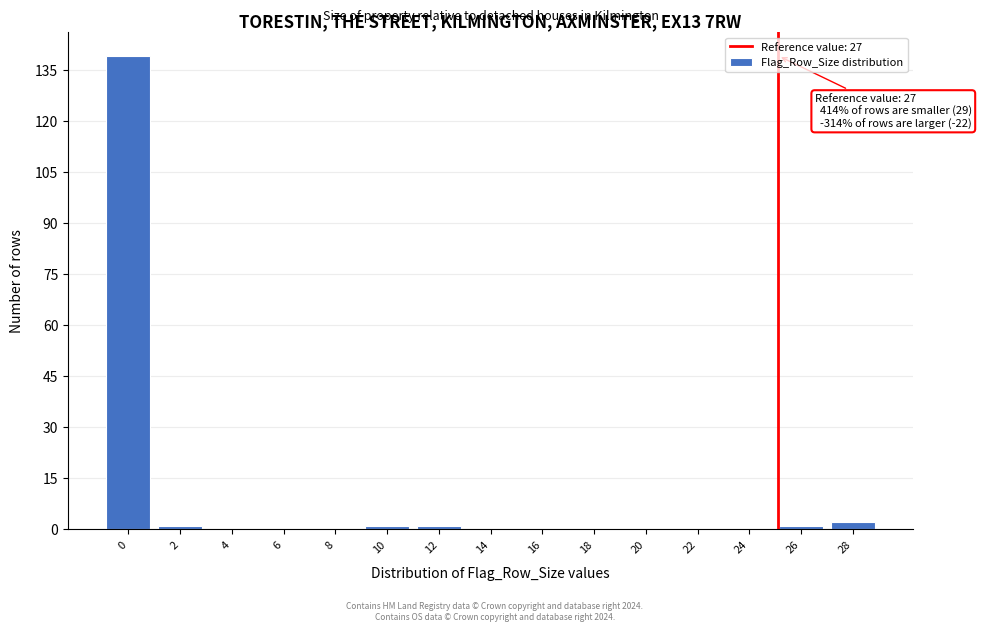

Reading right to left, list all the values displayed in this chart.

28=2	26=1	24=0	22=0	20=0	18=0	16=0	14=0	12=1	10=1	8=0	6=0	4=0	2=1	0=139